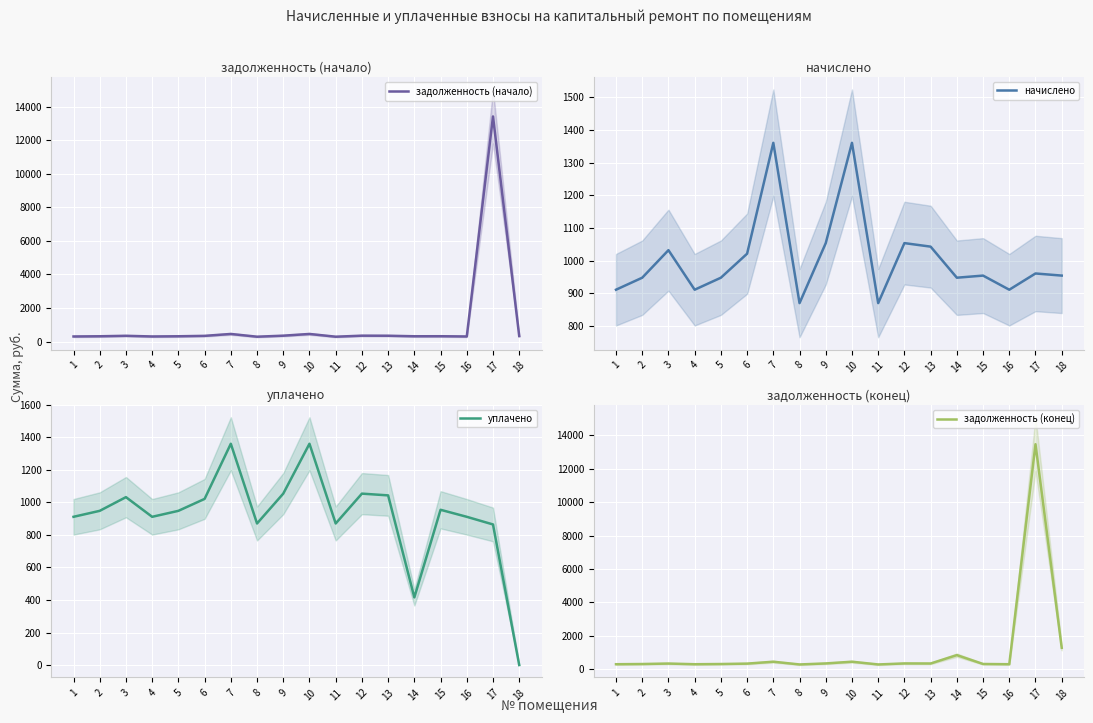

Is the value of задолженность (конец) at 2 greater than the value of уплачено at 12?

No